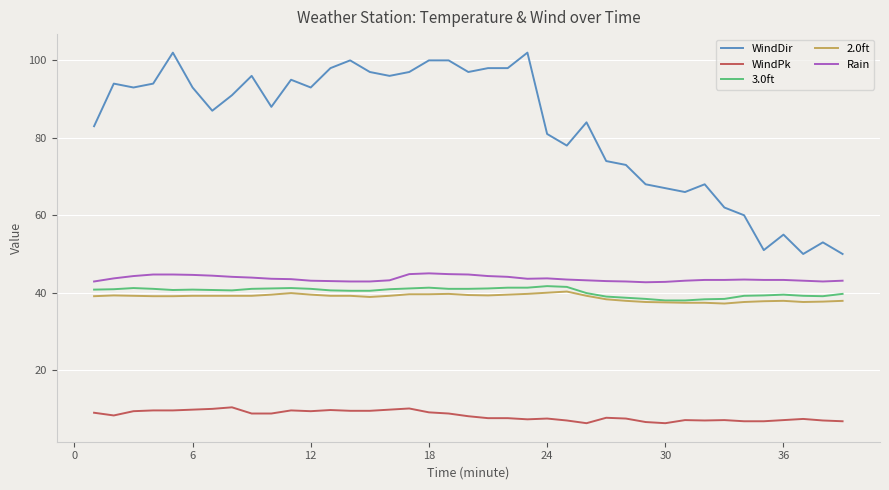

Which series has the largest range (max minus min)?

WindDir